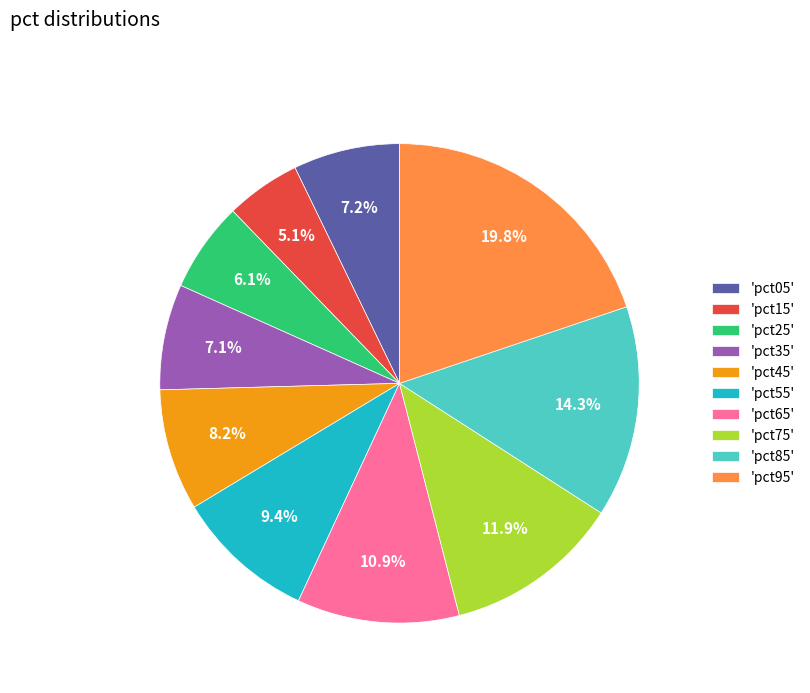

Does 'pct05' represent more than half of the total?

No